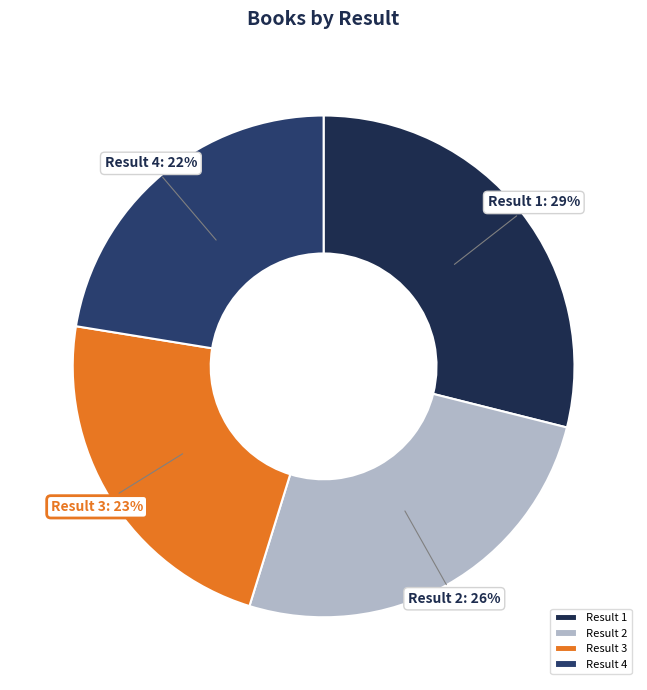

What is the largest slice in the pie chart?

Result 1